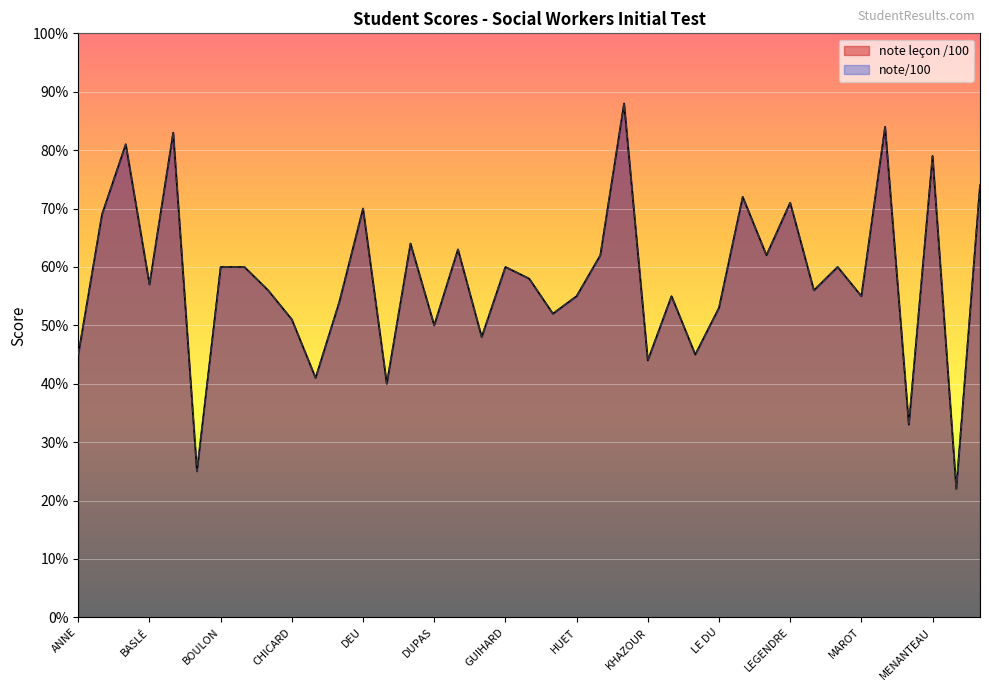

Where is the first local maximum for note/100?

BARTHE